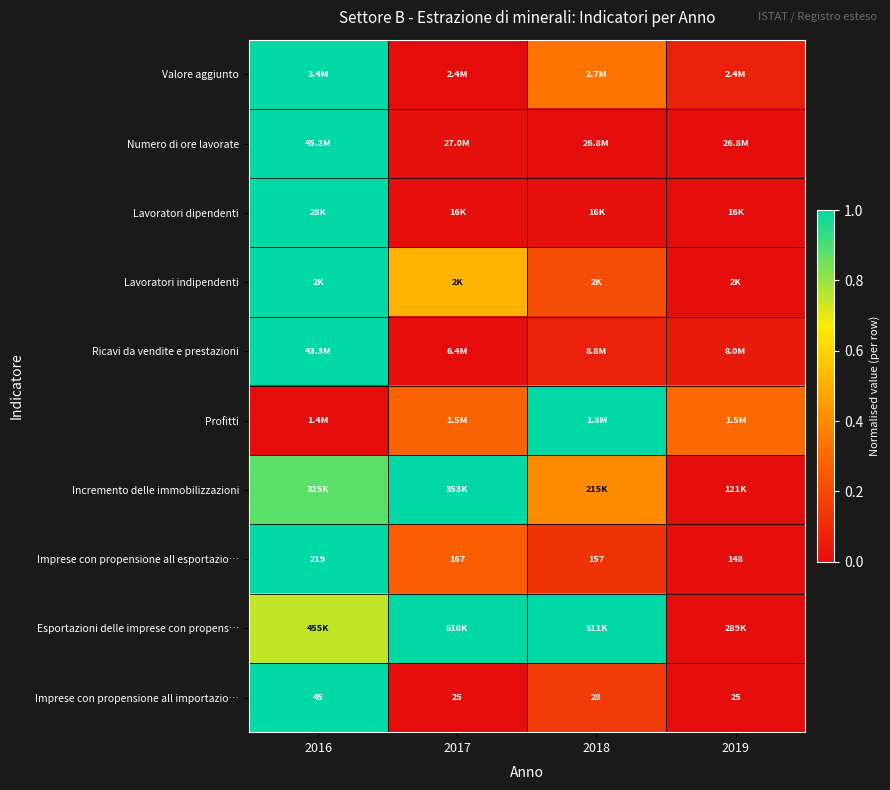

At which label does Imprese con propensione all esportazio… reach its minimum?

2019